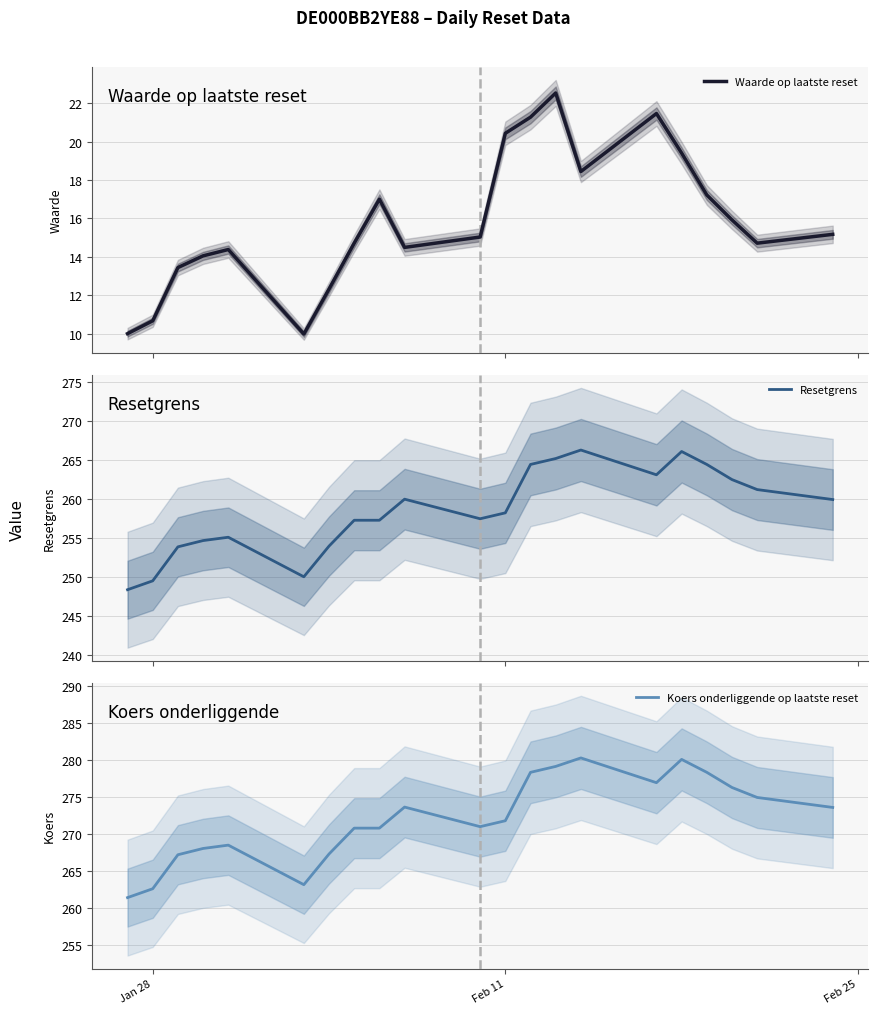

What is the maximum value for Koers onderliggende op laatste reset?

280.3